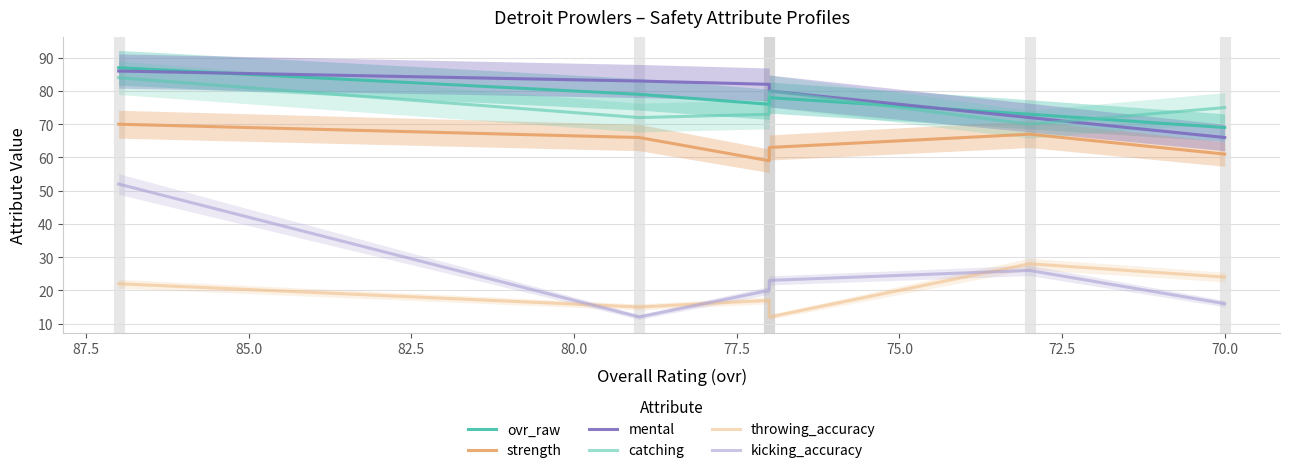

How many categories are shown in the chart?

6